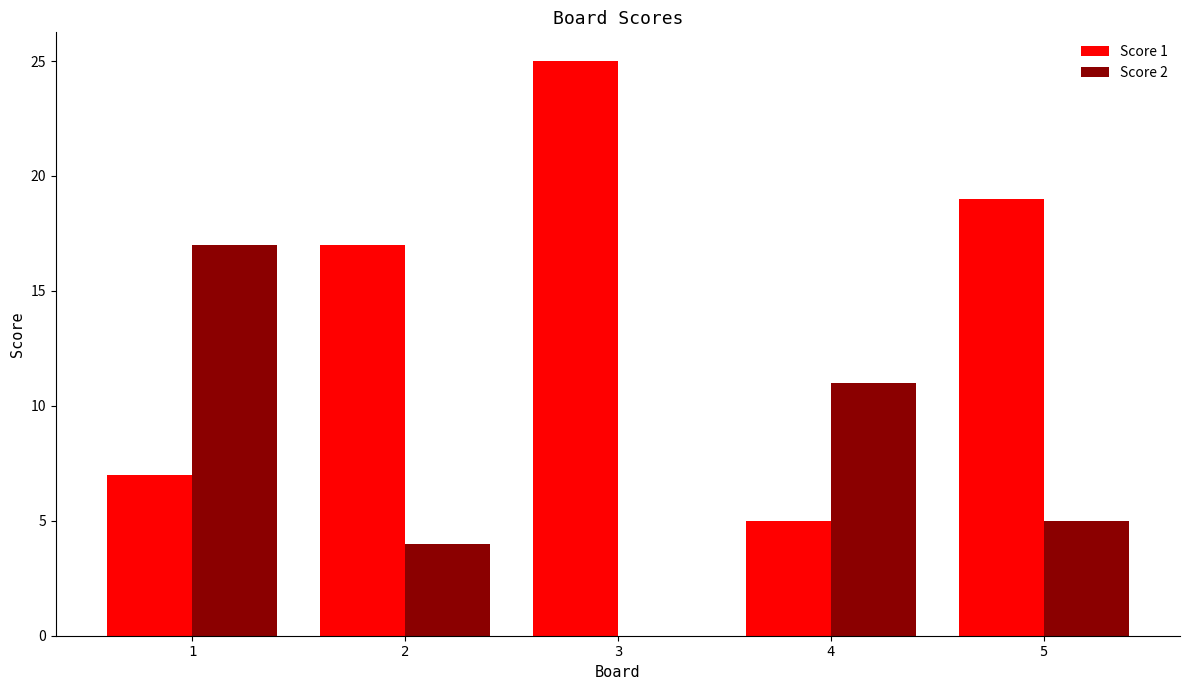

What is the average value of the Score 2 series?

7